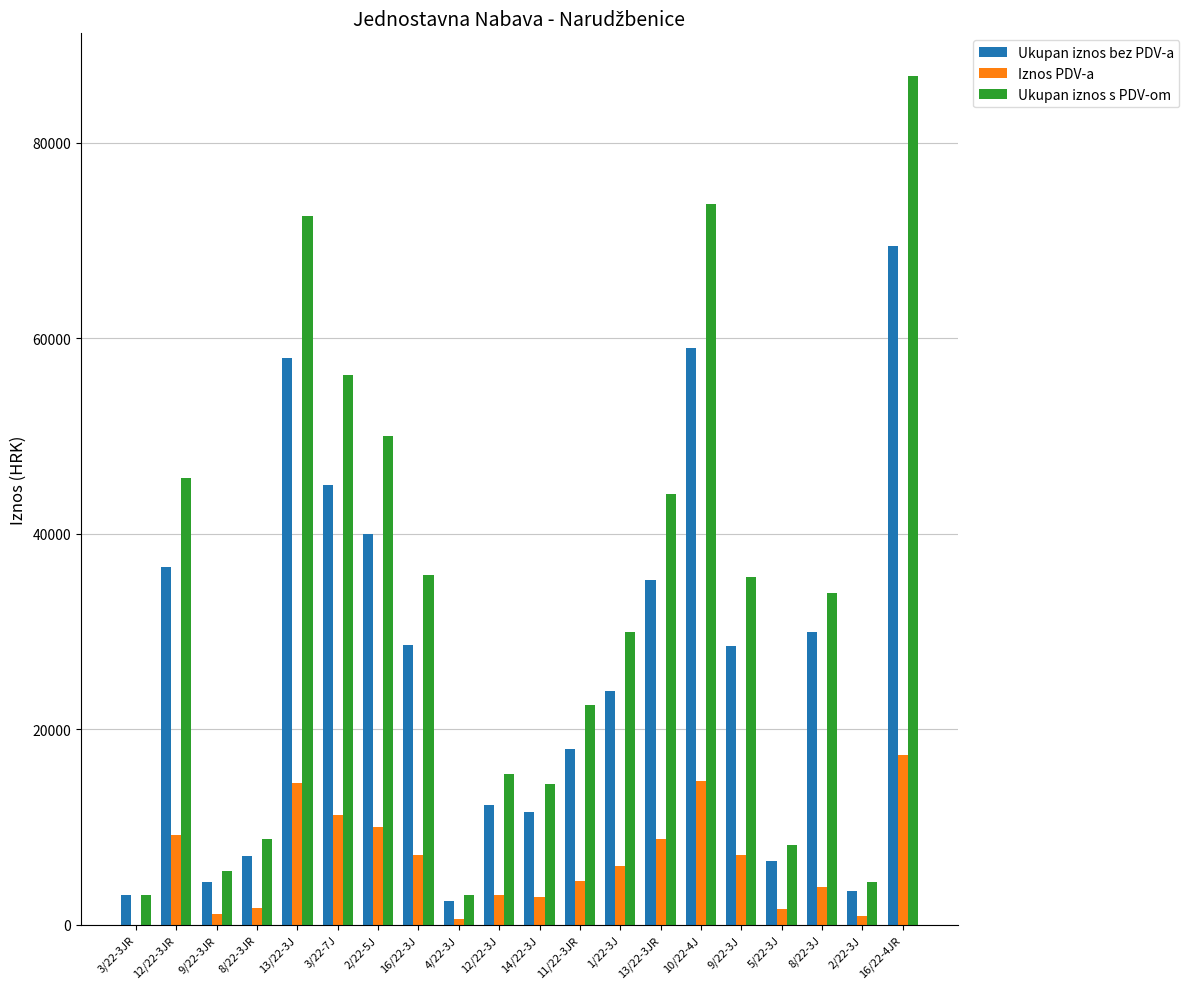

What is the sum of all Iznos PDV-a values?

126391.5